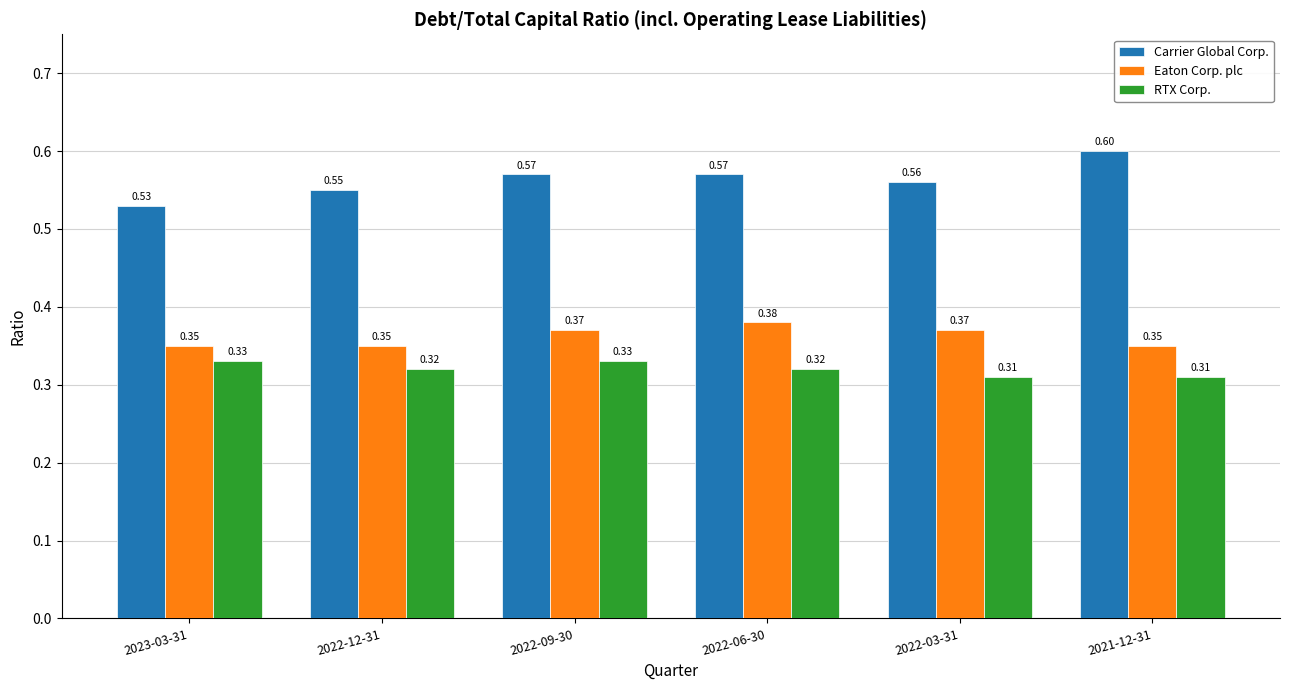

Which series has the largest range (max minus min)?

Carrier Global Corp.